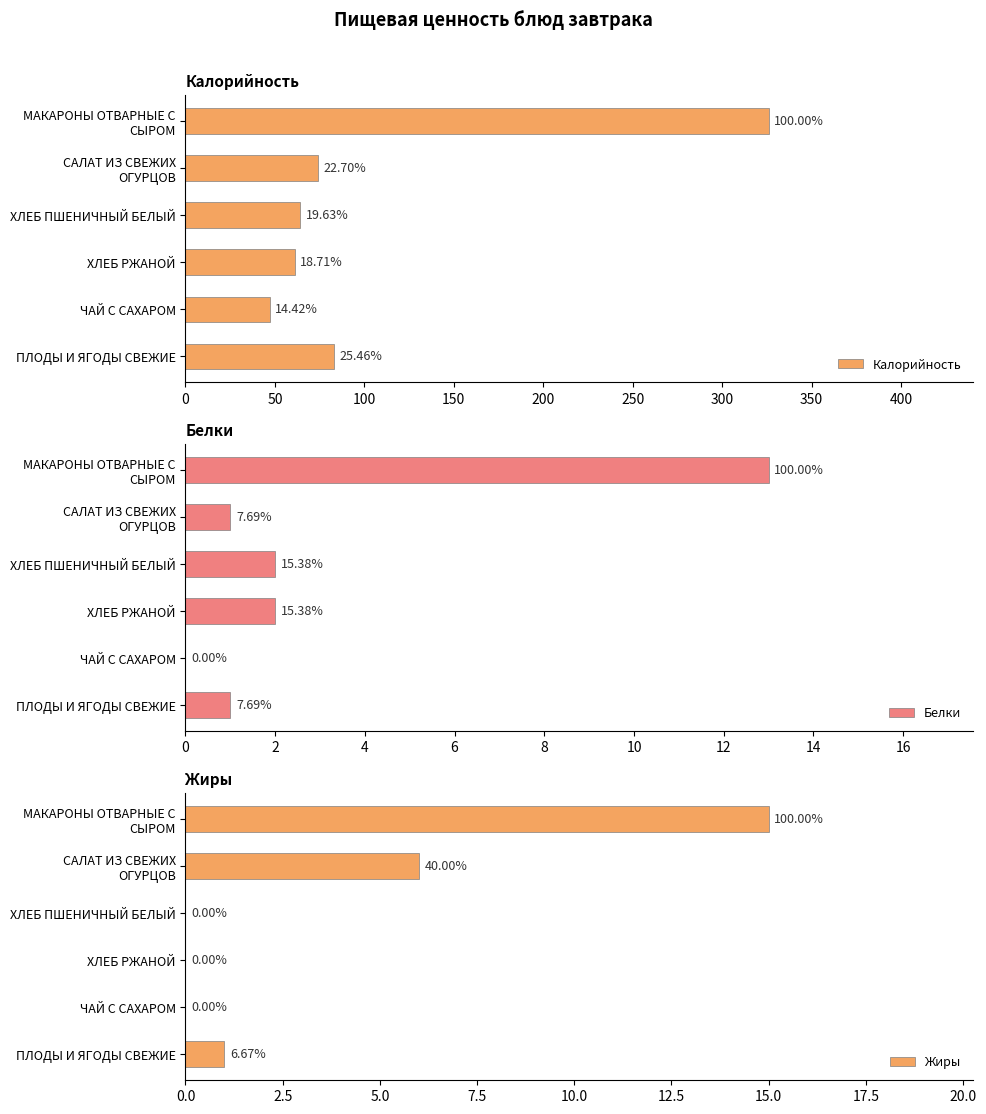

Reading left to right, list all the values displayed in this chart.

Калорийность: 326	74	64	61	47	83
Белки: 13	1	2	2	0	1
Жиры: 15	6	0	0	0	1